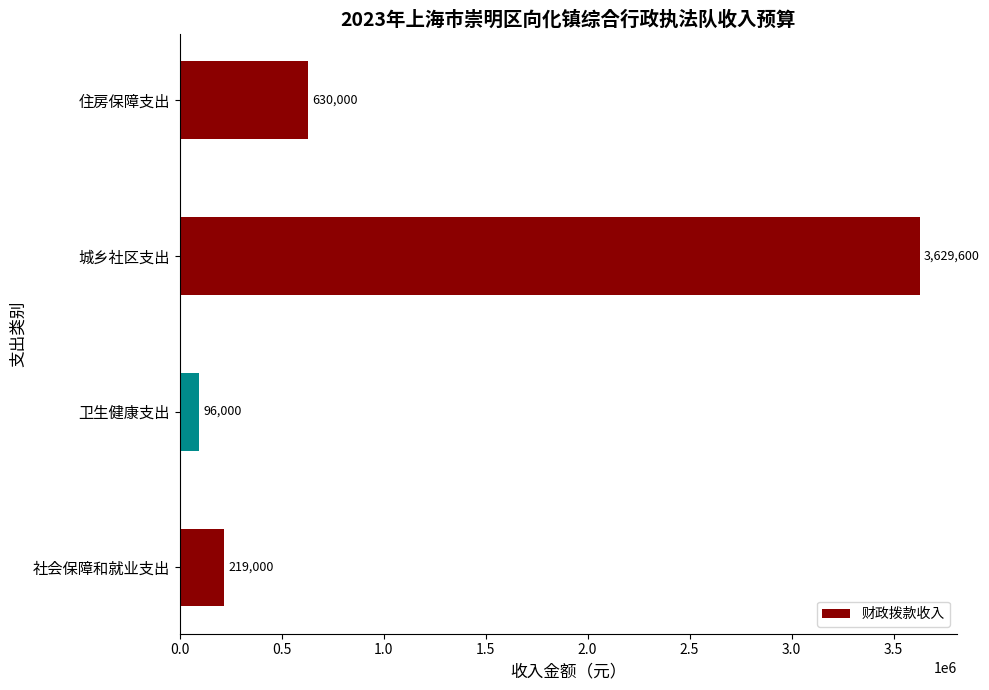

What is the change in value from 社会保障和就业支出 to 住房保障支出?

+411000